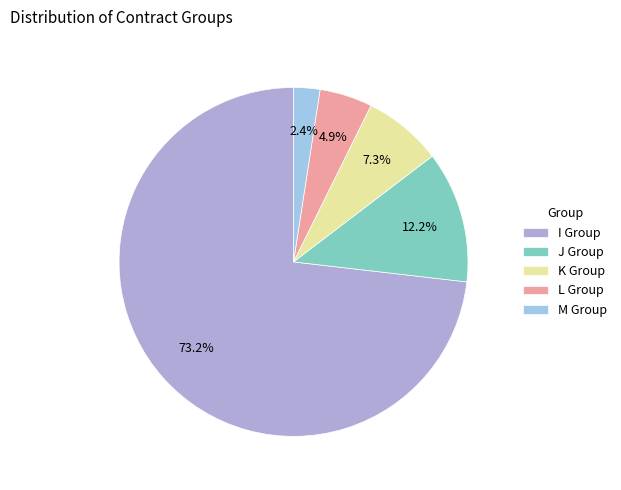

How many segments does this pie chart have?

5